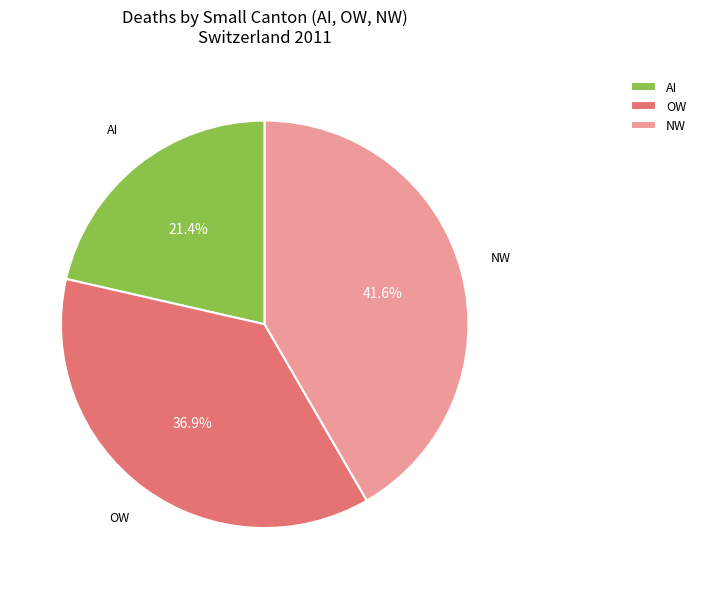

Does any single category account for the majority?

No